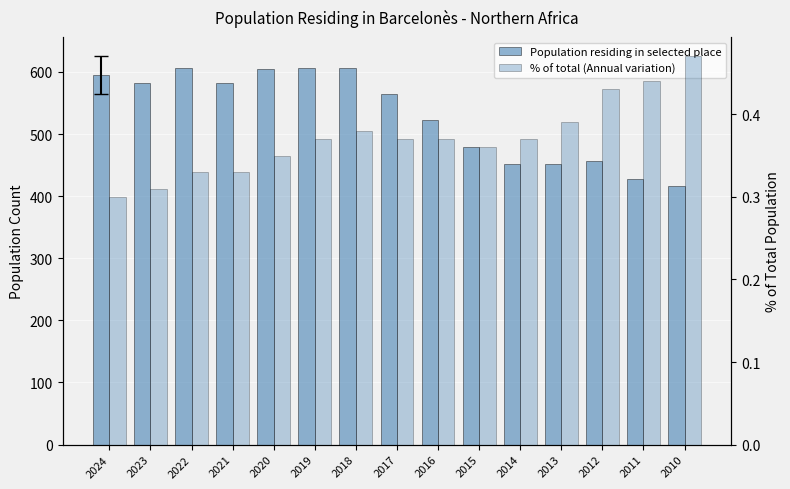

The value of Population residing in selected place at 2022 is 606.0. True or false?

True